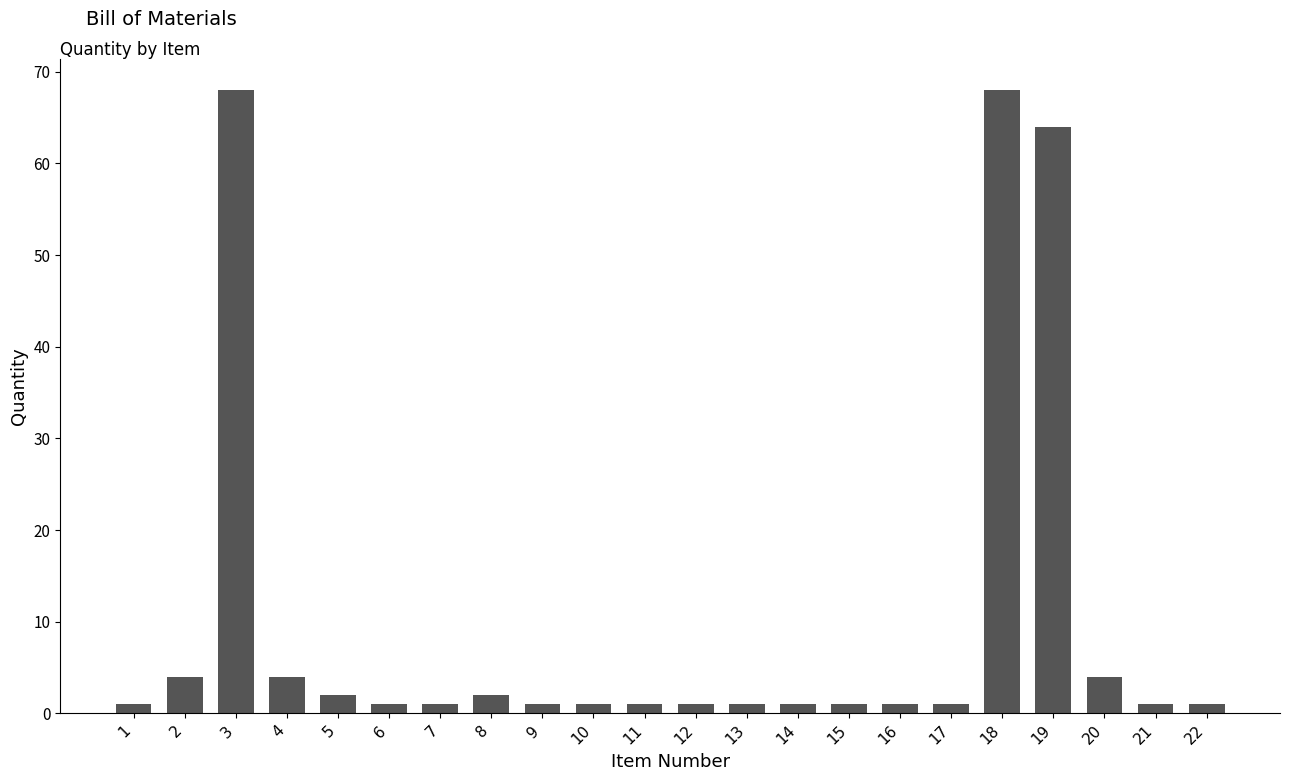

Reading left to right, transcribe all the data shown in this chart.

1	4	68	4	2	1	1	2	1	1	1	1	1	1	1	1	1	68	64	4	1	1